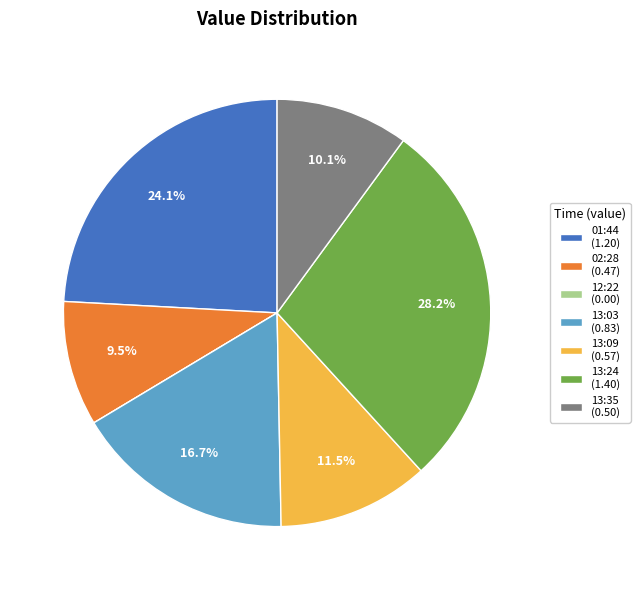

What portion of the pie excludes 13:03 (0.83)?

83.3%